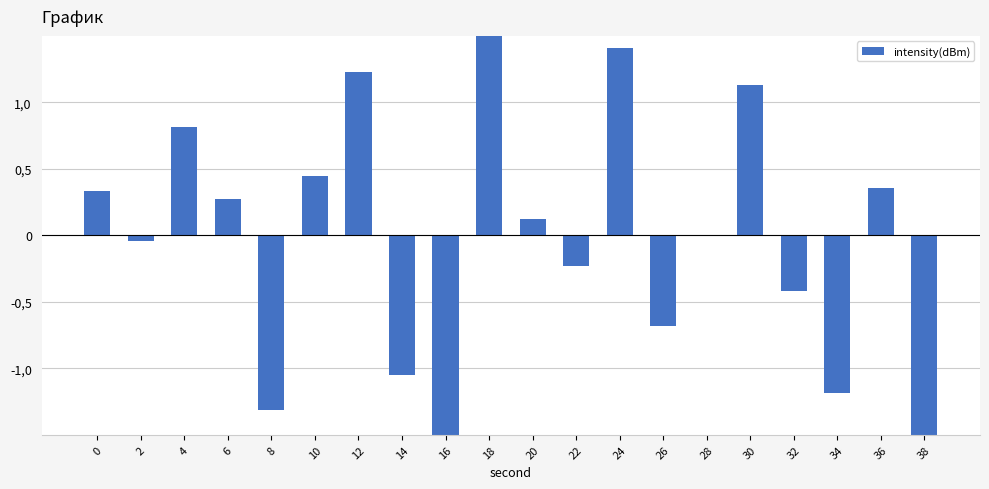

Which label corresponds to the smallest value in the chart?

16